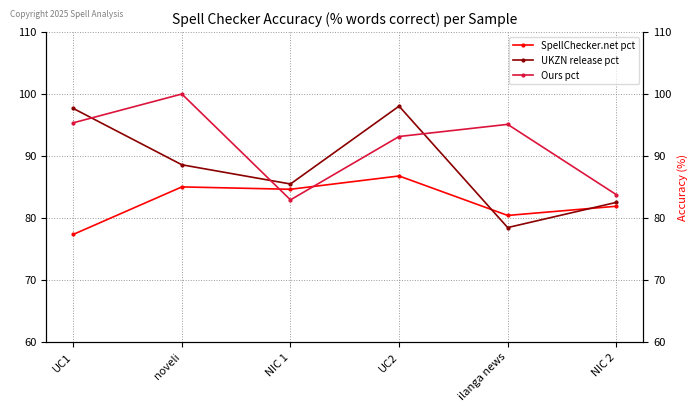

Reading right to left, what are all the values shown in this chart?

SpellChecker.net pct: 81.9	80.4	86.8	84.6	85.0	77.3
UKZN release pct: 82.5	78.4	98.0	85.5	88.6	97.7
Ours pct: 83.8	95.1	93.1	82.9	100.0	95.3